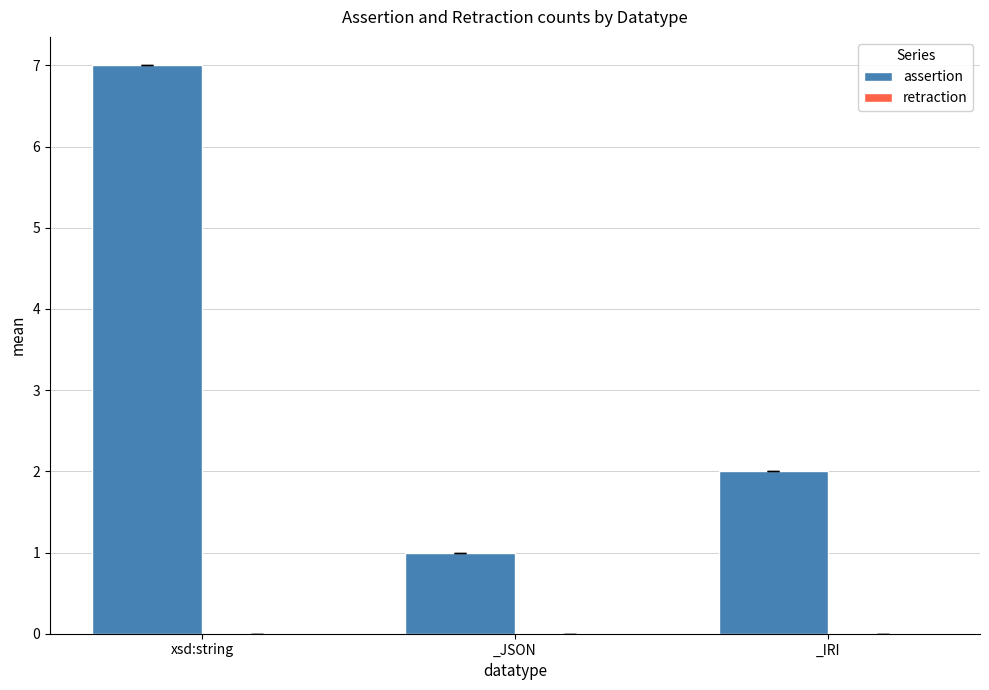

Rank the categories by value from lowest to highest.

_JSON, _IRI, xsd:string